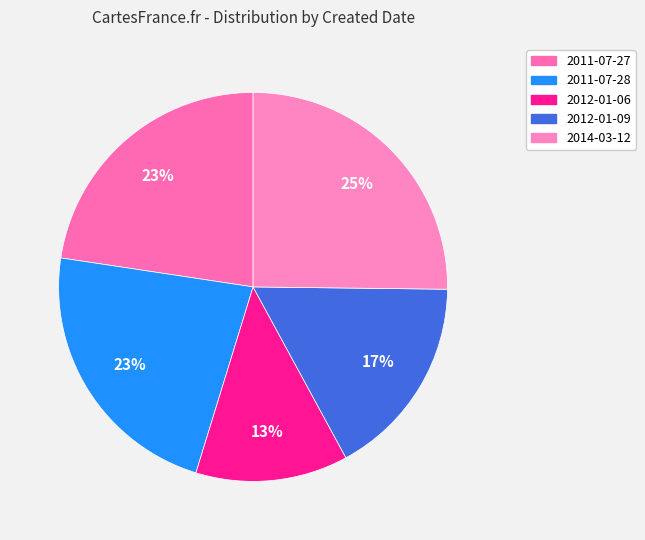

Does 2014-03-12 account for over 50% of the chart?

No